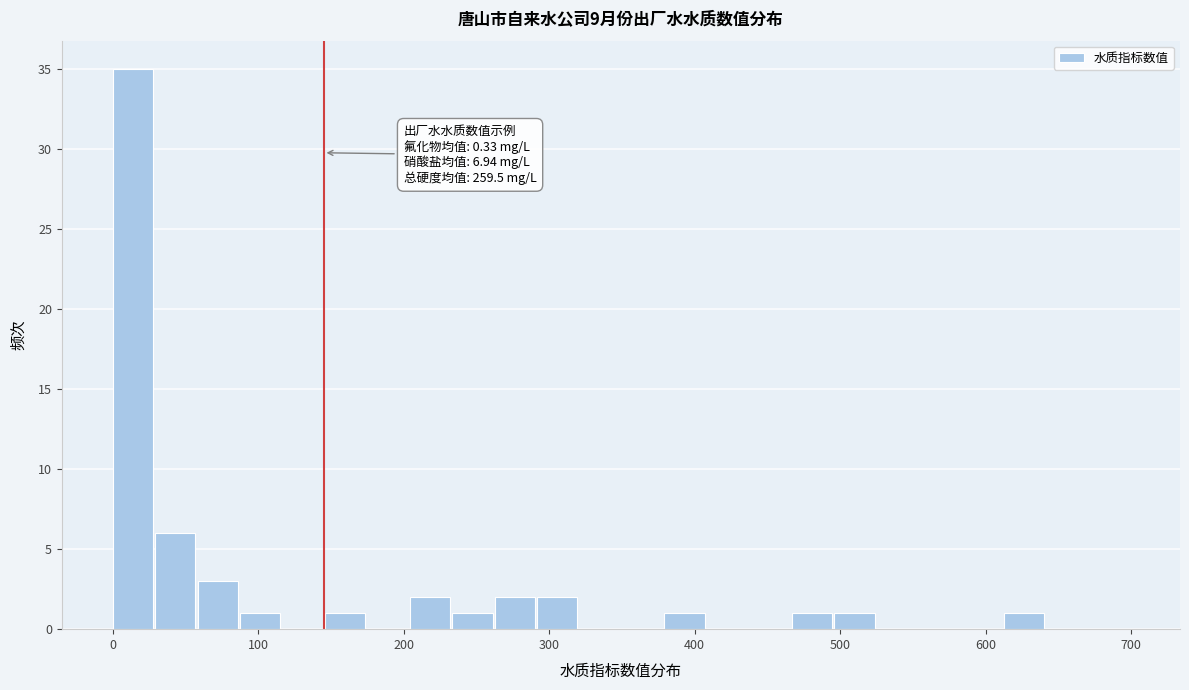

Around what value on the x-axis is the tallest bar? Give the approximate position of its centre, as read against the axis.

10